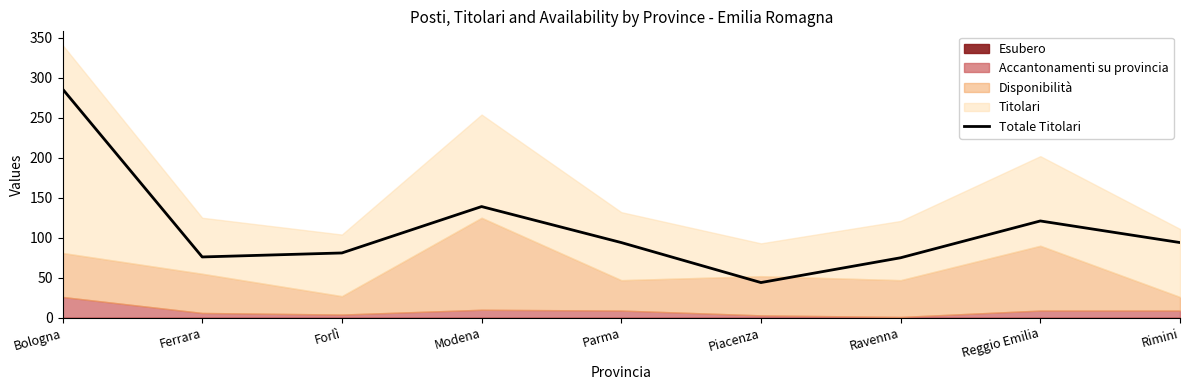

Reading left to right, what are all the values shown in this chart?

Bologna=286	Ferrara=76	Forlì=81	Modena=139	Parma=94	Piacenza=44	Ravenna=75	Reggio Emilia=121	Rimini=94